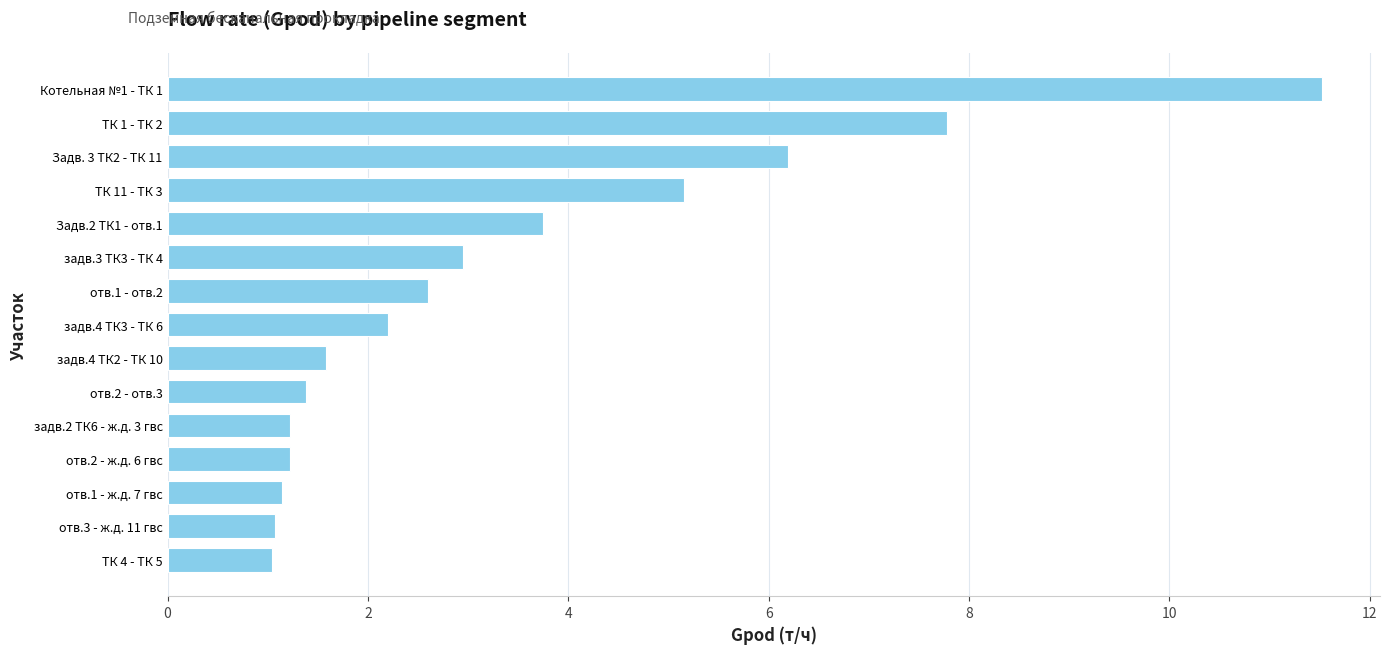

What is the greatest value displayed?

11.5